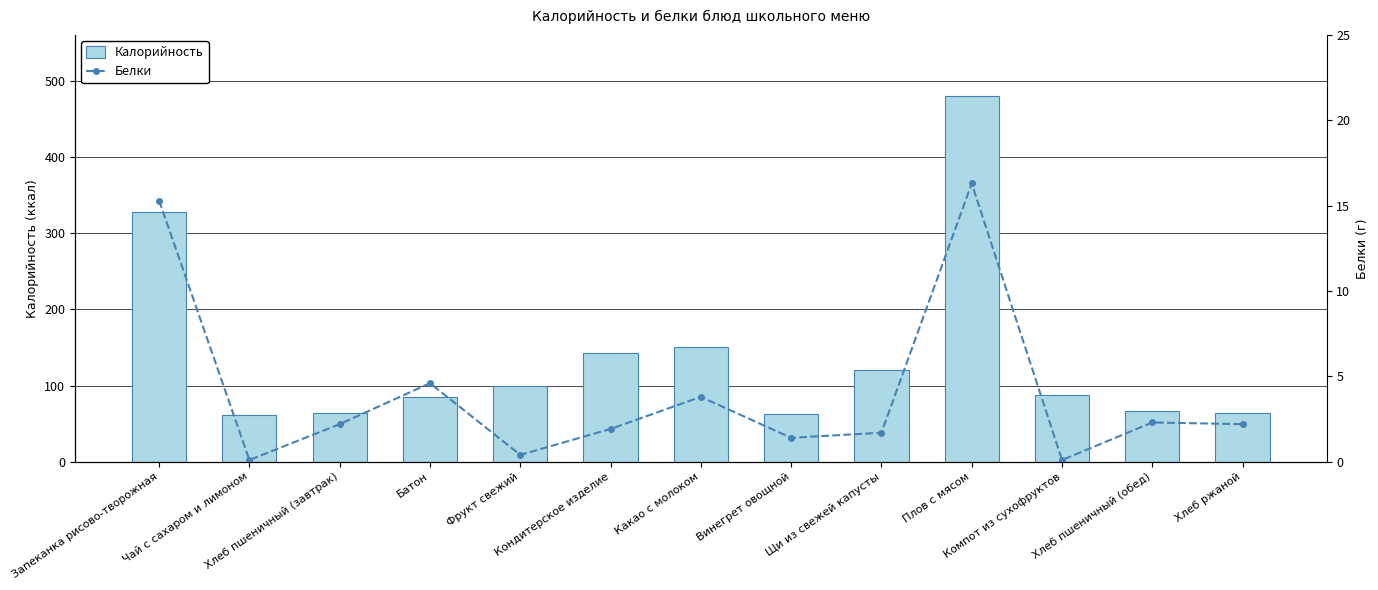

Between Кондитерское изделие and Компот из сухофруктов, which series saw the biggest shift?

Калорийность